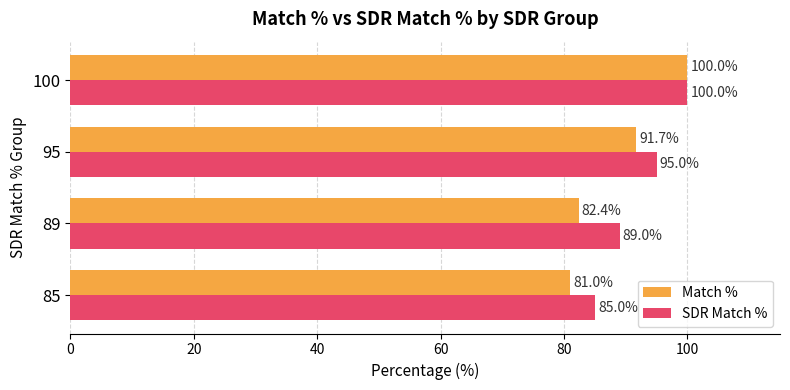

What is the spread (max minus min) of values at 89?

6.6